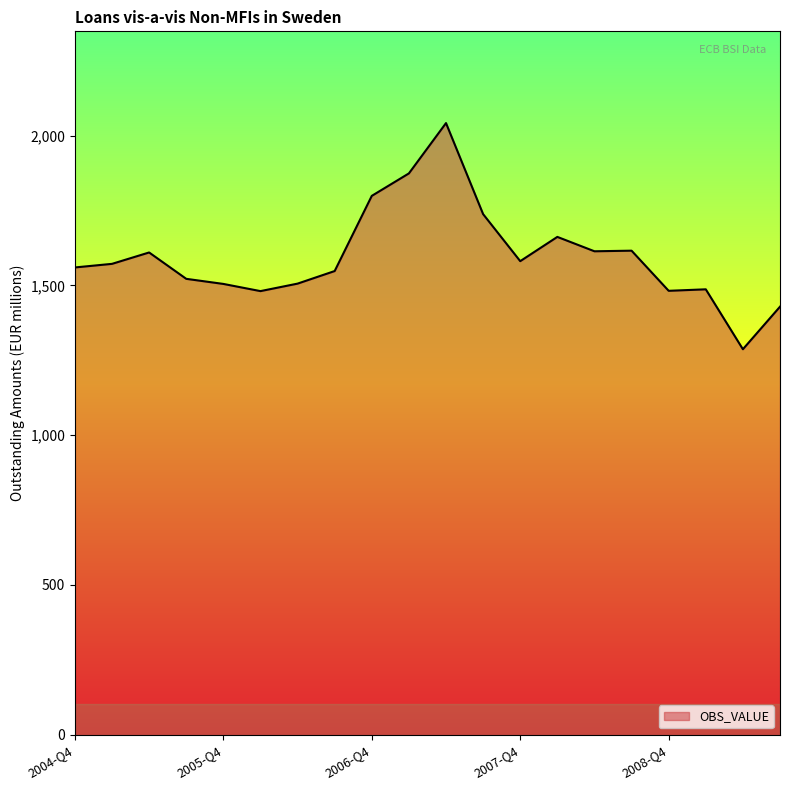

What is the greatest value displayed?

2042